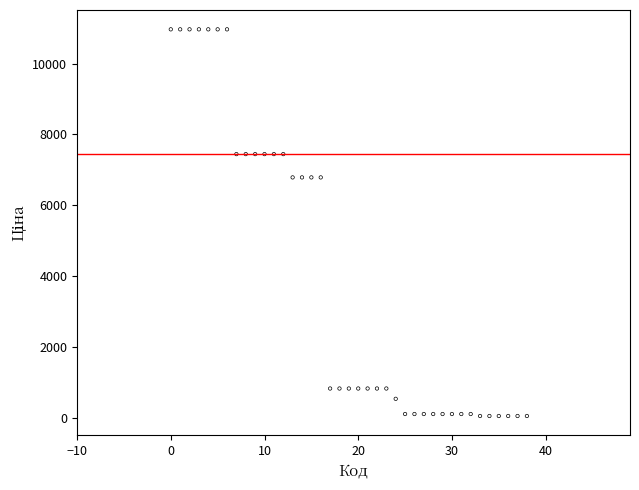

What is the range of Y values (max minus min)?

10908.5